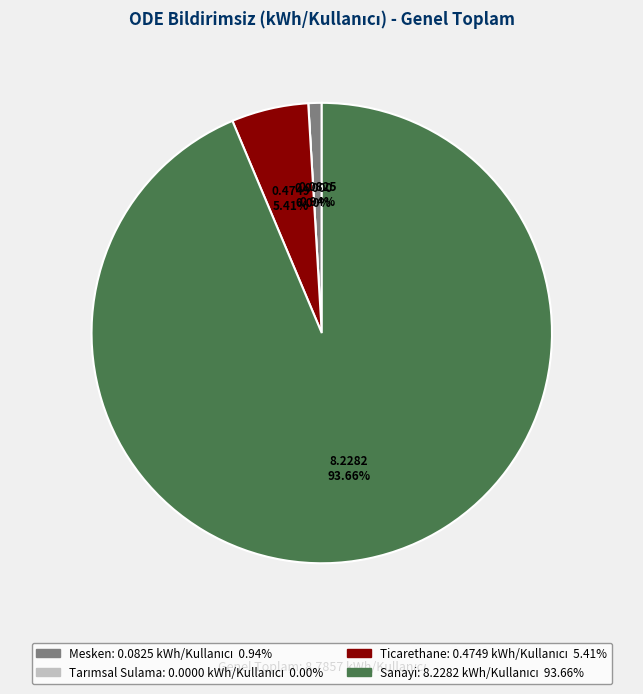

What is the change in value from Mesken to Ticarethane?

+0.4